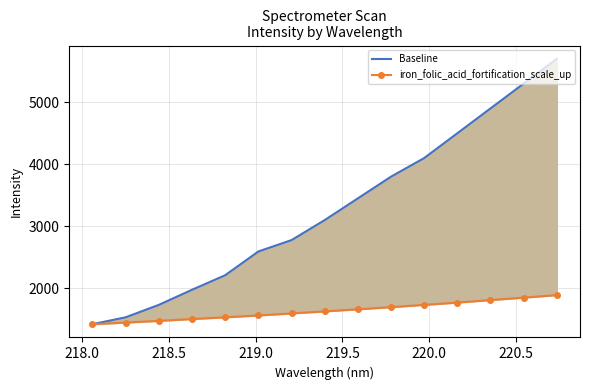

At 219.0, list the series in order from smallest to largest.

iron_folic_acid_fortification_scale_up, Baseline